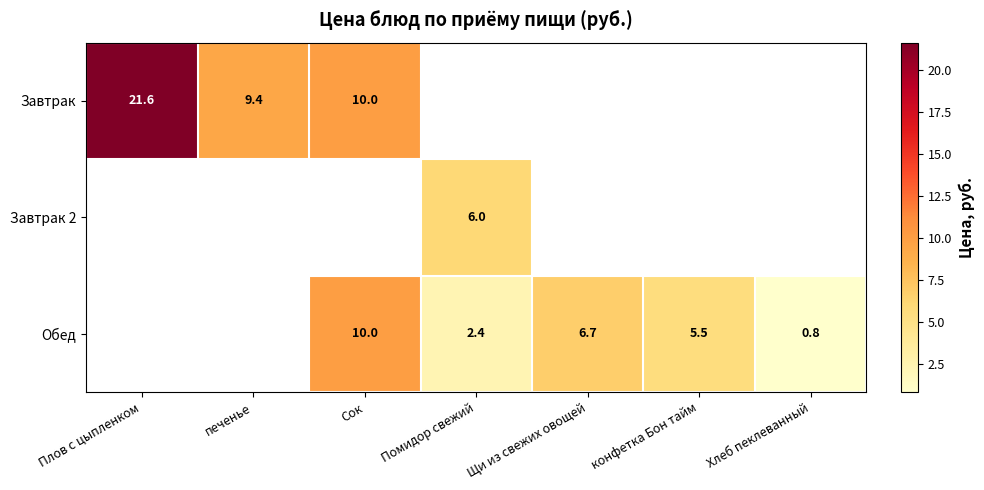

The Завтрак series shows 13.1 at печенье. True or false?

False